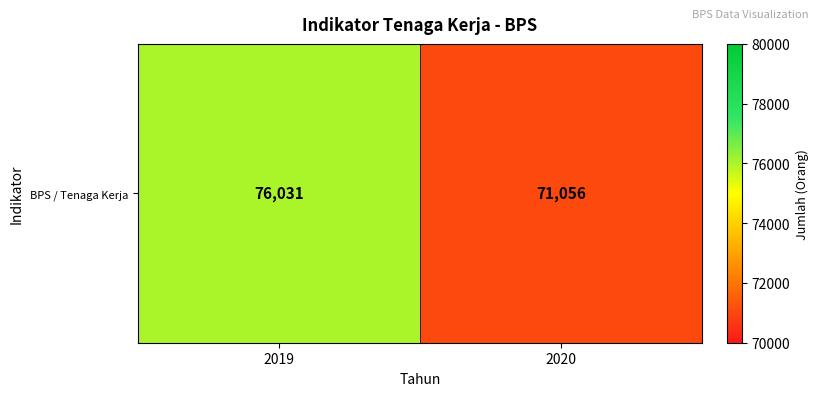

Count the number of categories in the chart.

2